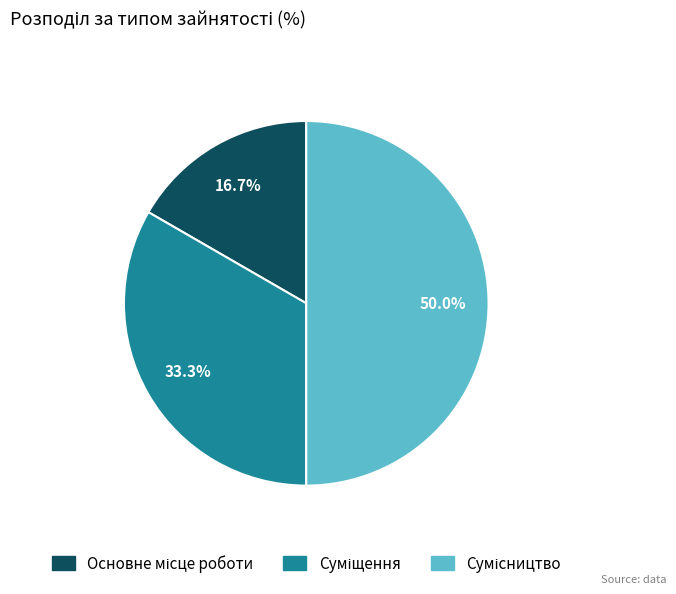

Do Суміщення and Сумісництво together represent more than half of the pie?

Yes